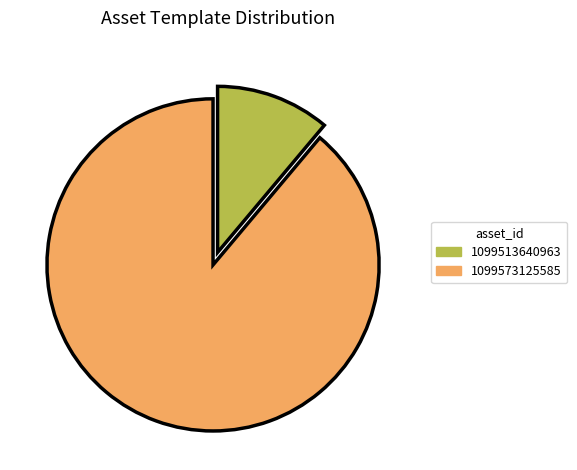

How many slices are in this pie chart?

2